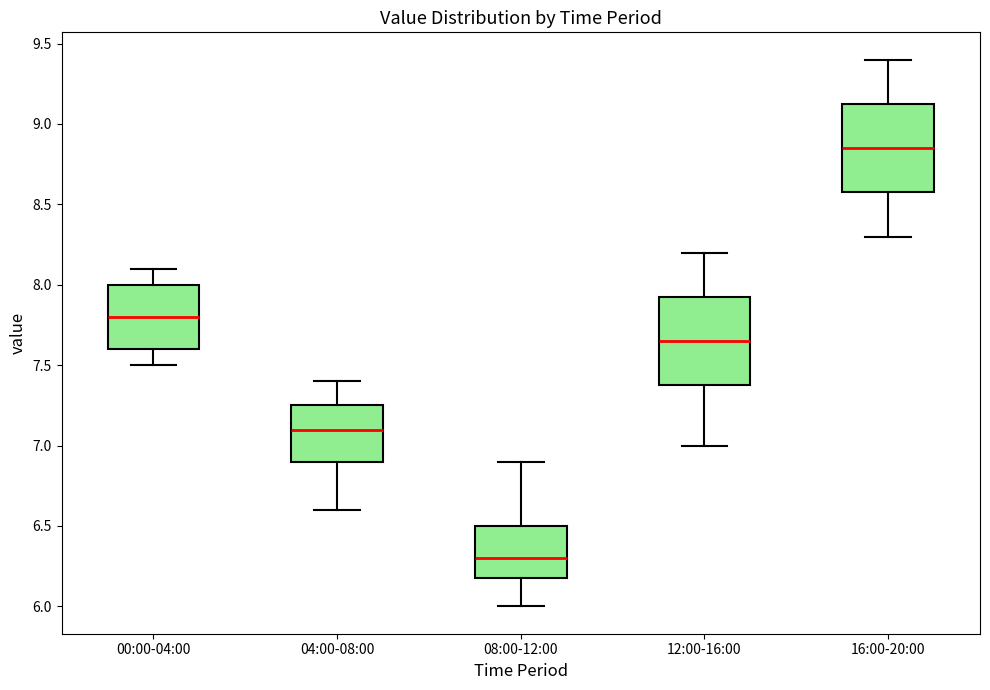

Which box has the lowest median line?

08:00-12:00